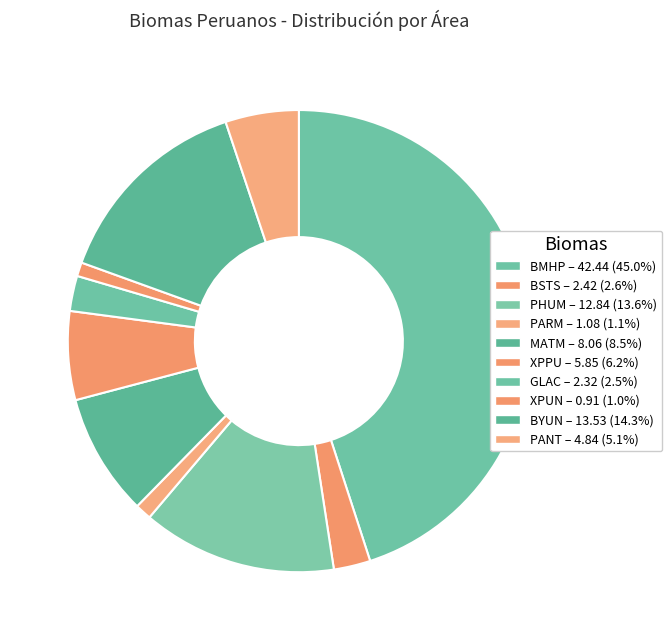

What percentage is the BYUN slice, to the nearest percent?

14%